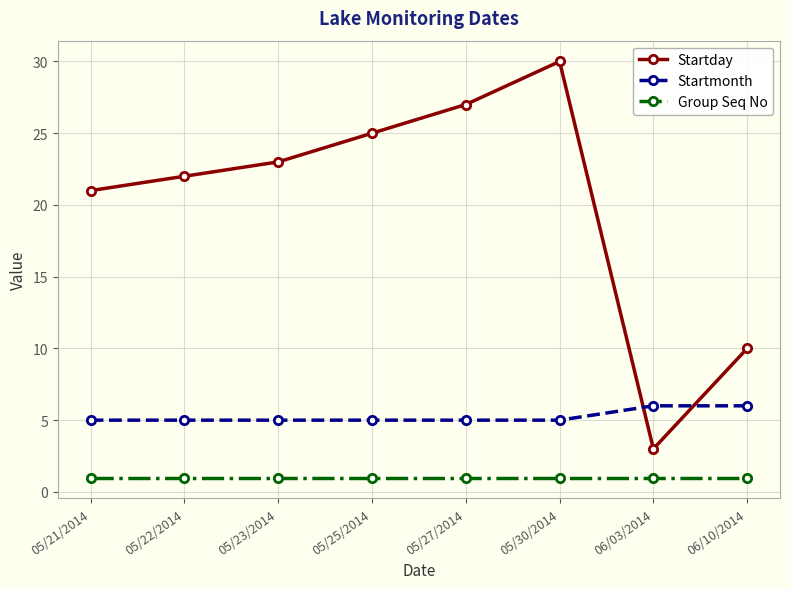

True or false: Startmonth has a value of 2 at 05/30/2014.

False